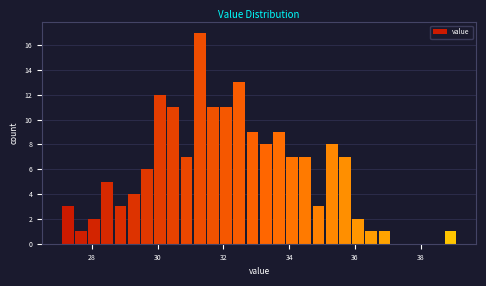

Read against the x-axis, roughly where is the centre of the tallest bar?

31.2